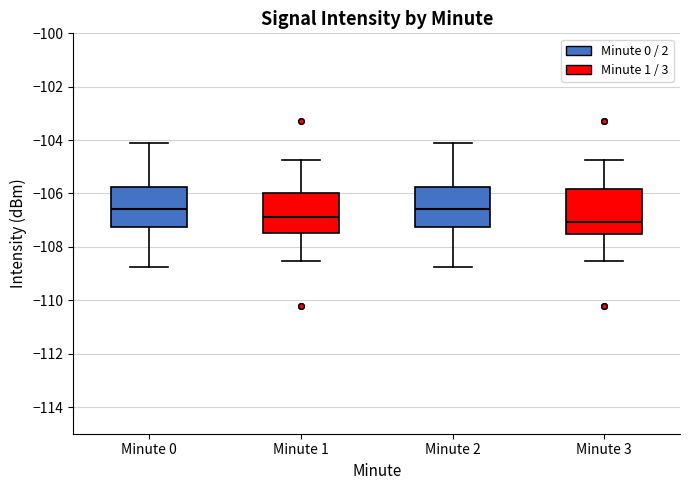

Reading left to right, transcribe this box plot: for each box, give where its median line is, the range the box spans, and where its two whiskers end, as read against the y-axis. The values are not printed on the chart, so give them approximately, as read against the axis.

Minute 0: median -106.6, box -107.2 to -105.8, whiskers -108.8 to -104.2
Minute 1: median -106.8, box -107.4 to -106.0, whiskers -108.6 to -104.8
Minute 2: median -106.6, box -107.2 to -105.8, whiskers -108.8 to -104.2
Minute 3: median -107.0, box -107.6 to -105.8, whiskers -108.6 to -104.8